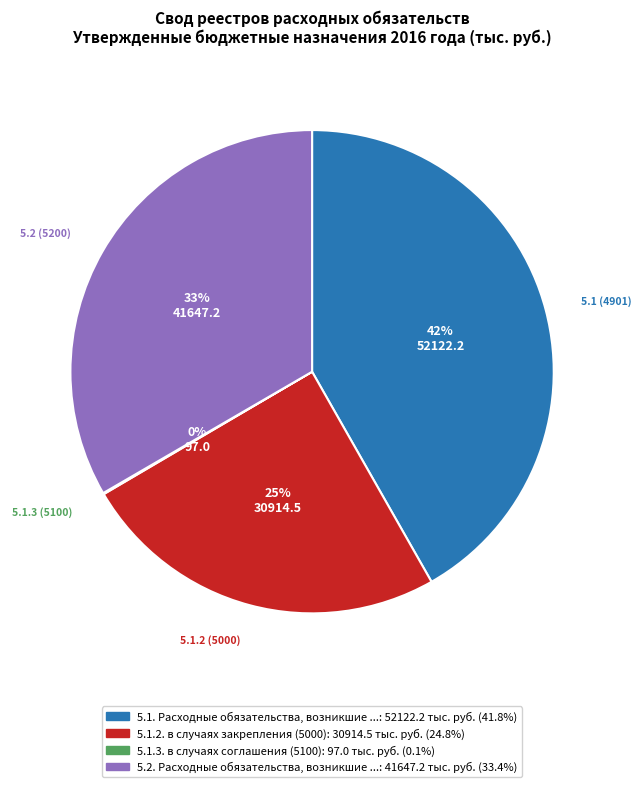

Is there any slice that represents more than half of the pie?

No